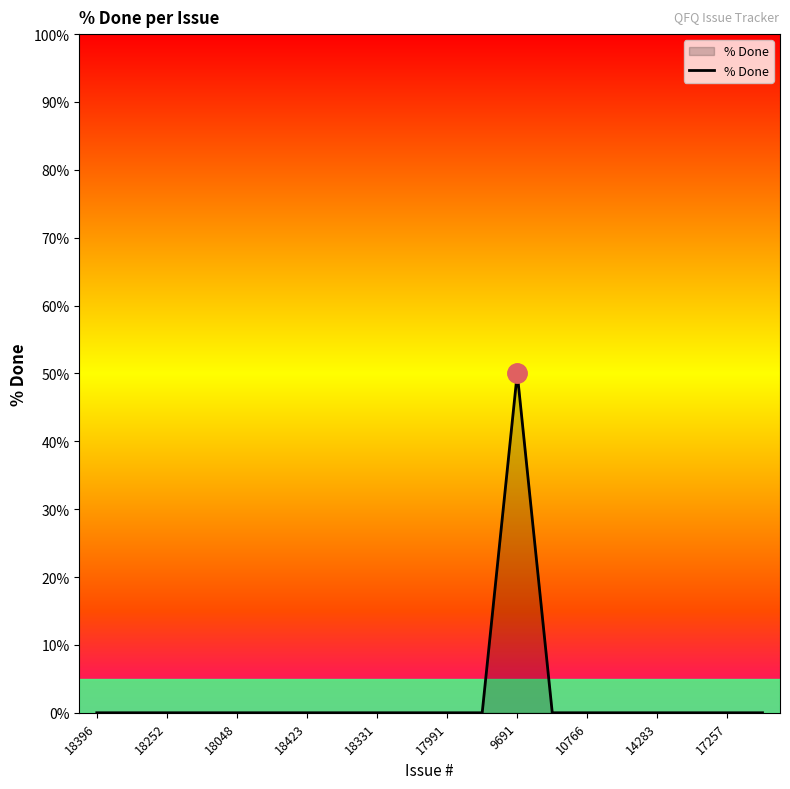

What is the difference between the maximum and minimum values?

50